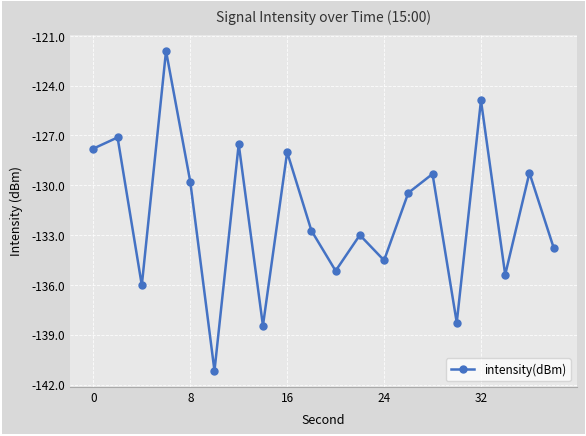

How many points are higher than both their immediate neighbors (excluding endpoints)?

8